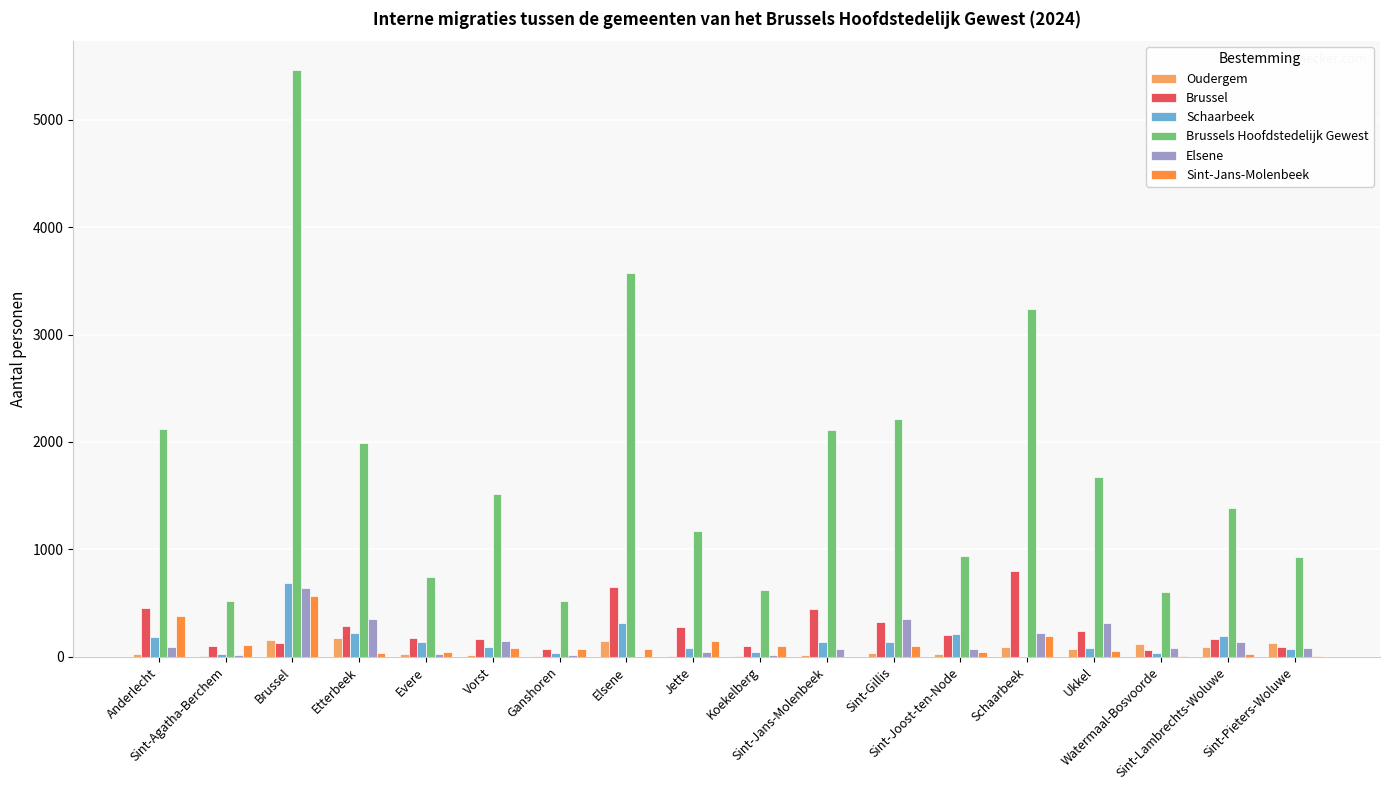

How many groups of bars are there?

18